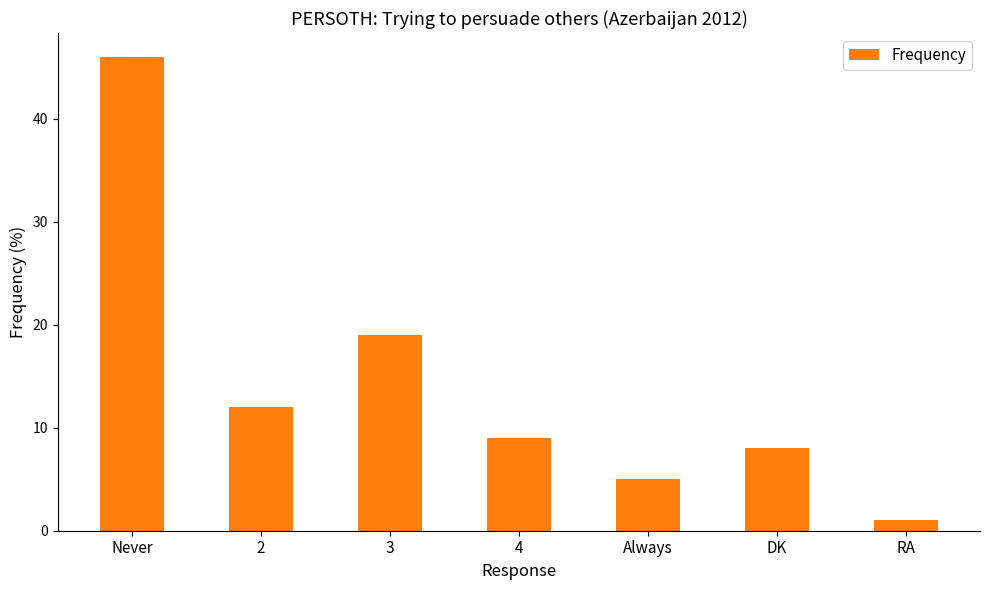

Rank the categories by value from highest to lowest.

Never, 3, 2, 4, DK, Always, RA